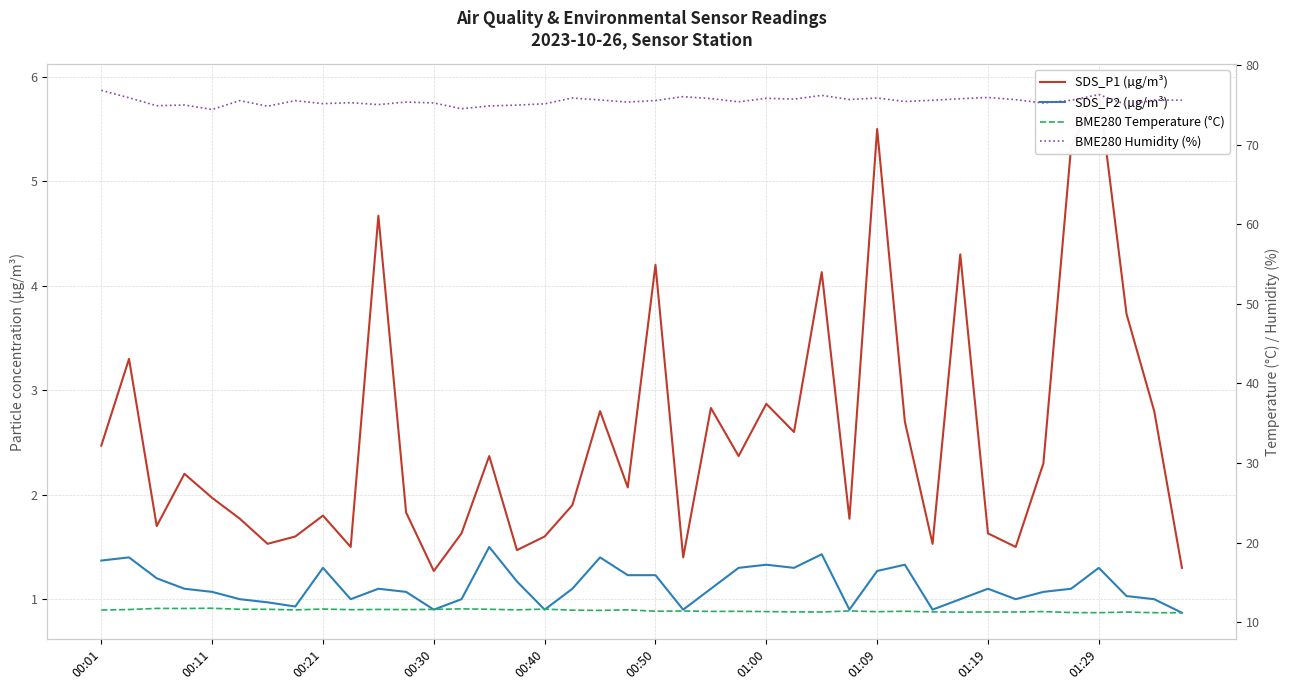

Which category has the highest value across all series?

00:01